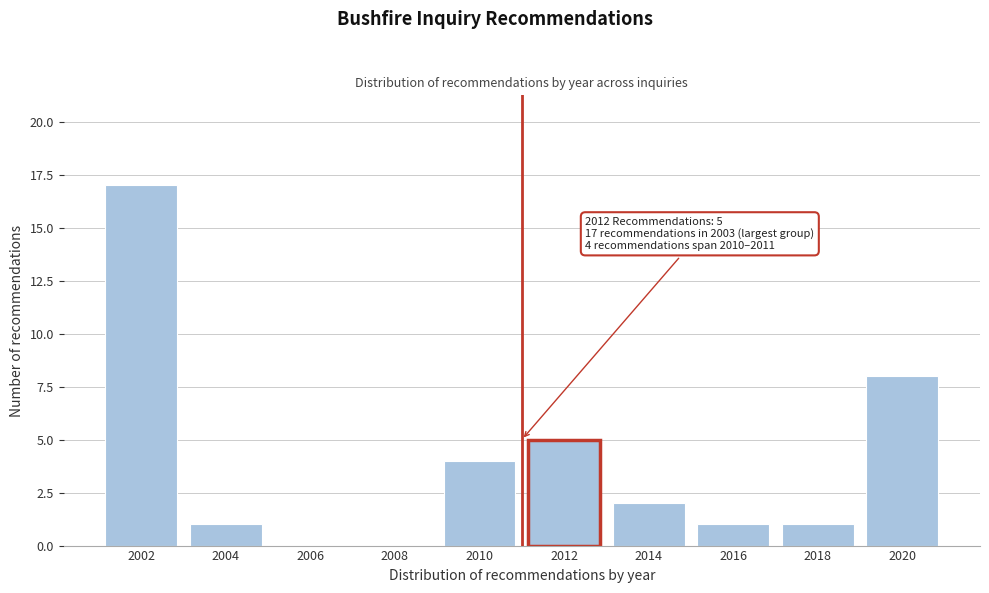

Reading right to left, list all the values displayed in this chart.

2020=8	2018=1	2016=1	2014=2	2012=5	2010=4	2008=0	2006=0	2004=1	2002=17